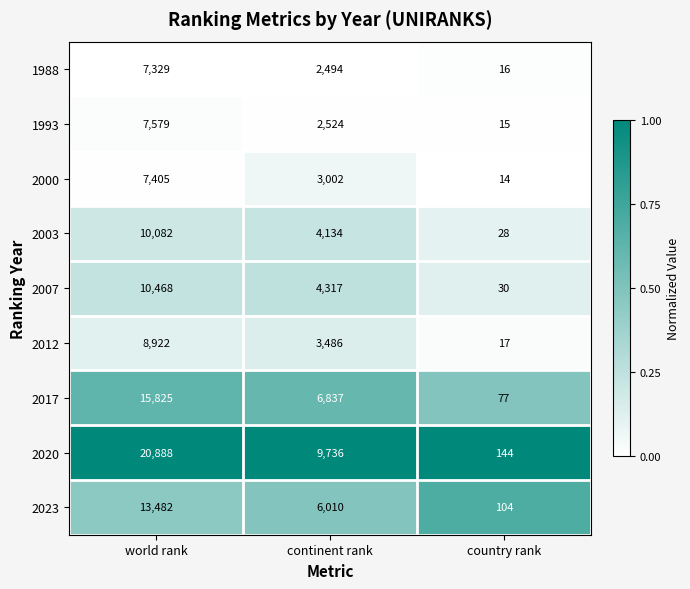

What is the total value across all series at country rank?

445